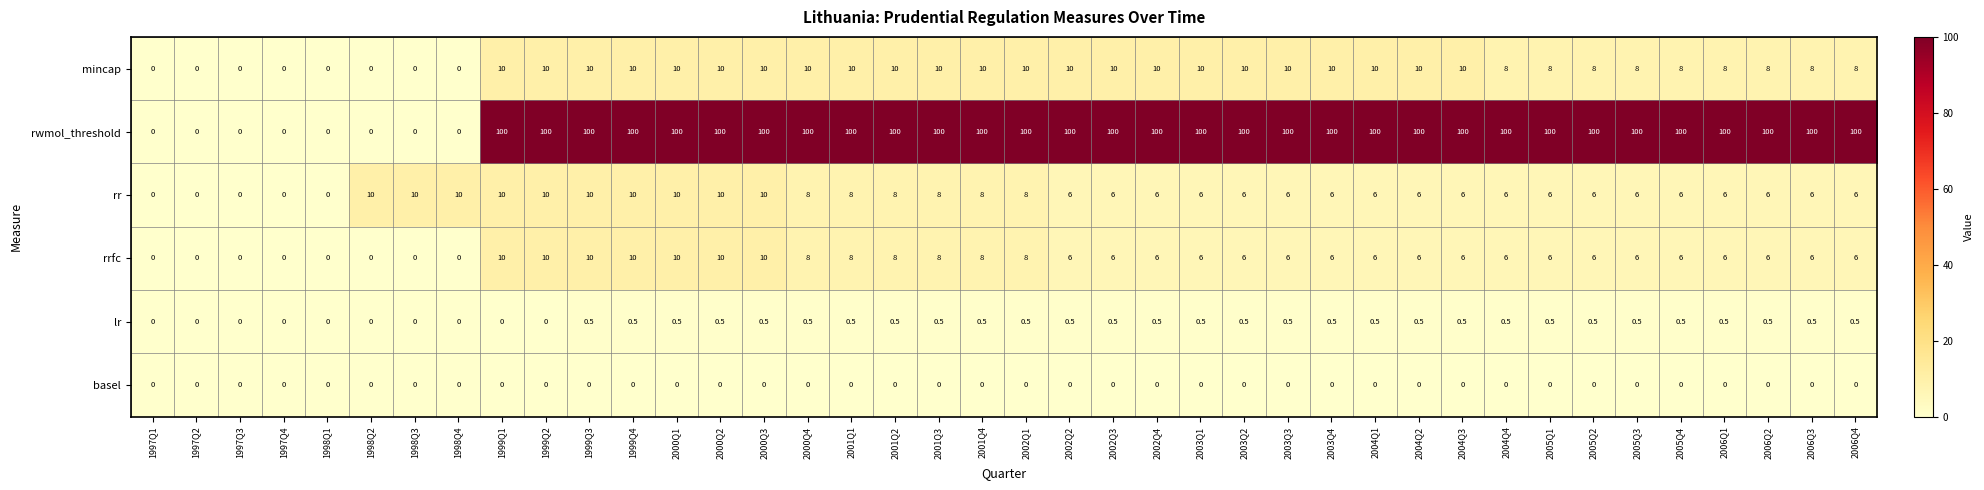

What is the difference between the second highest and minimum values in the rr series?

10.0